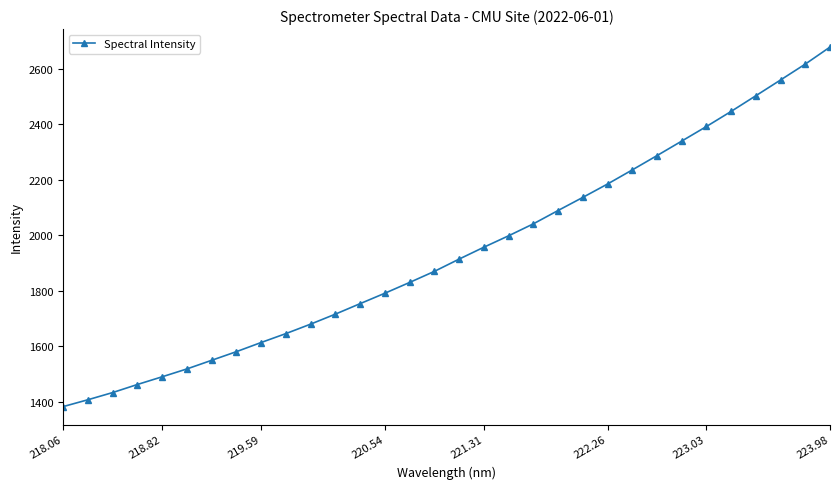

What is the difference between the maximum and minimum values?

1295.4